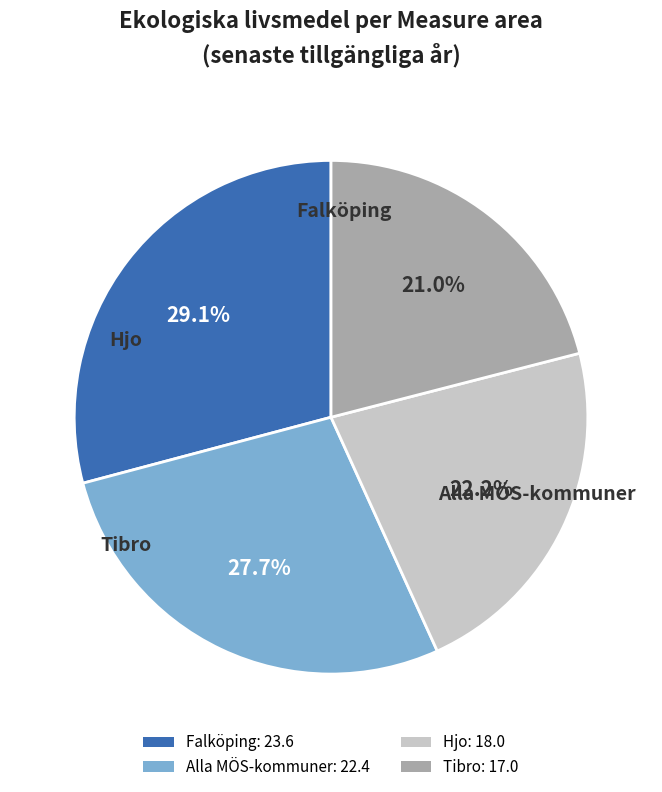

True or false: Hjo accounts for 29% of the total.

False